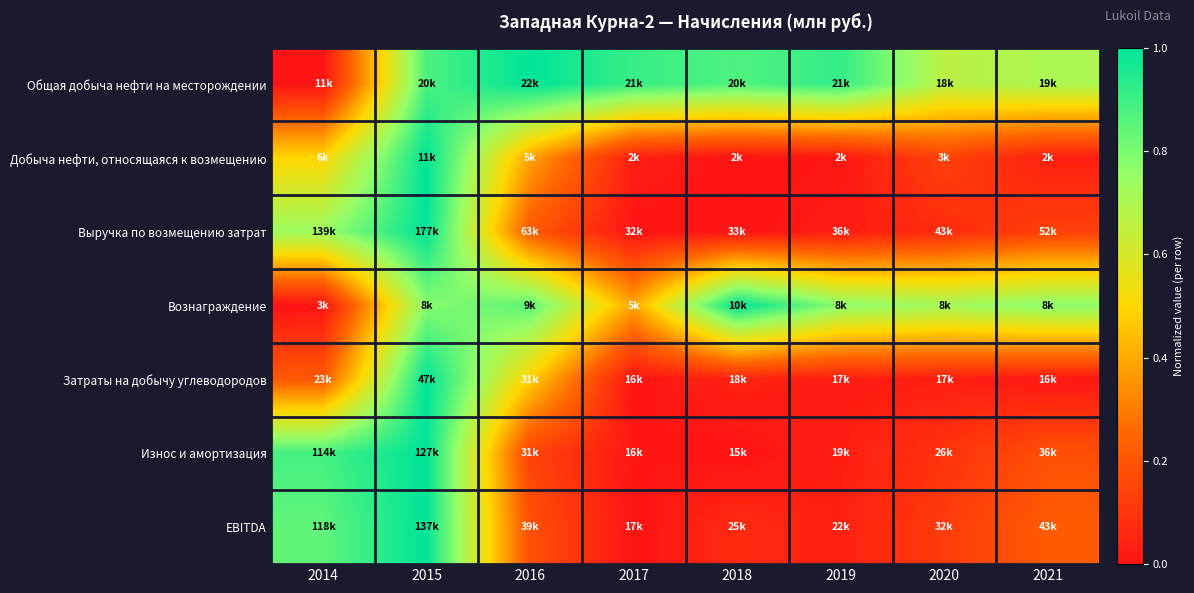

How many data points does each series have?

8